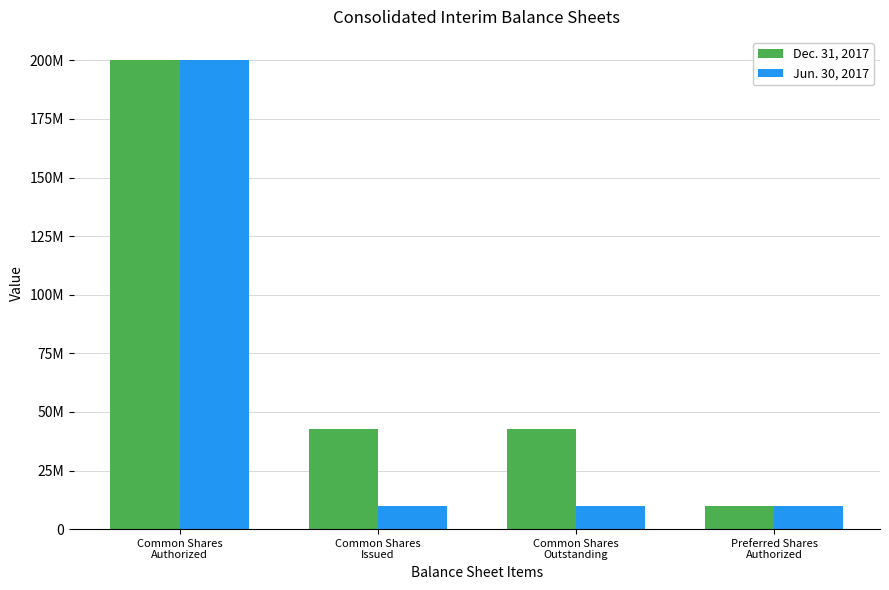

Which series has the largest total across all categories?

Dec. 31, 2017